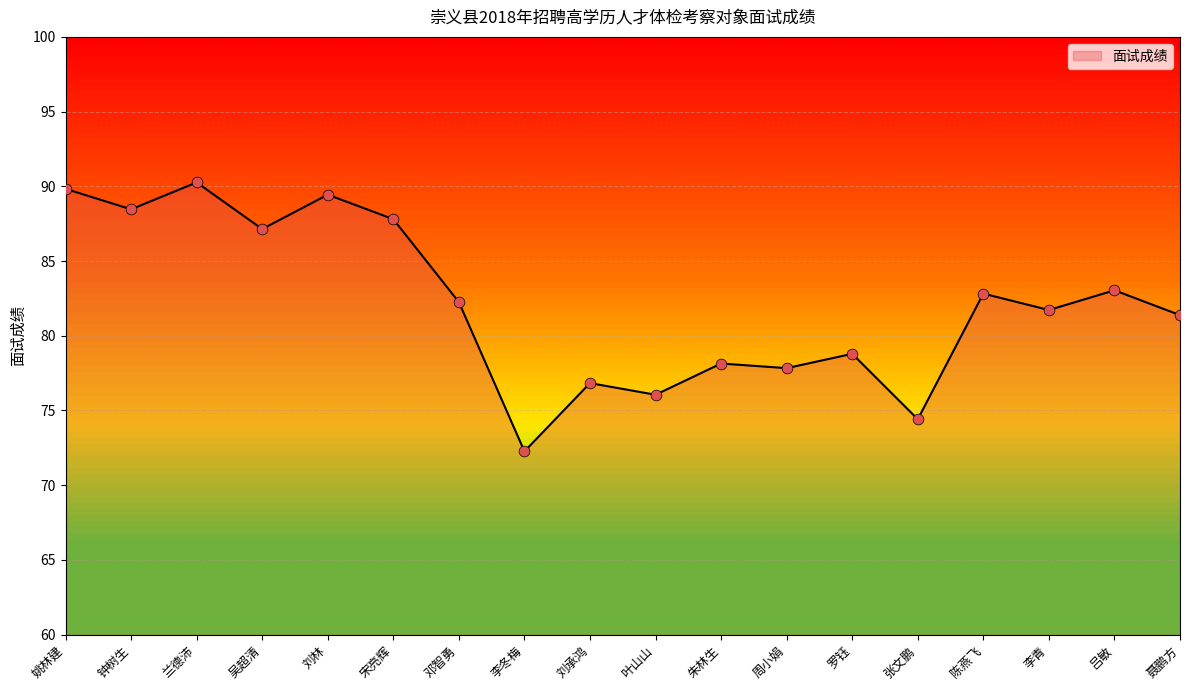

Approximately how many times larger is the value at 朱林生 compared to 兰德沛?

0.9